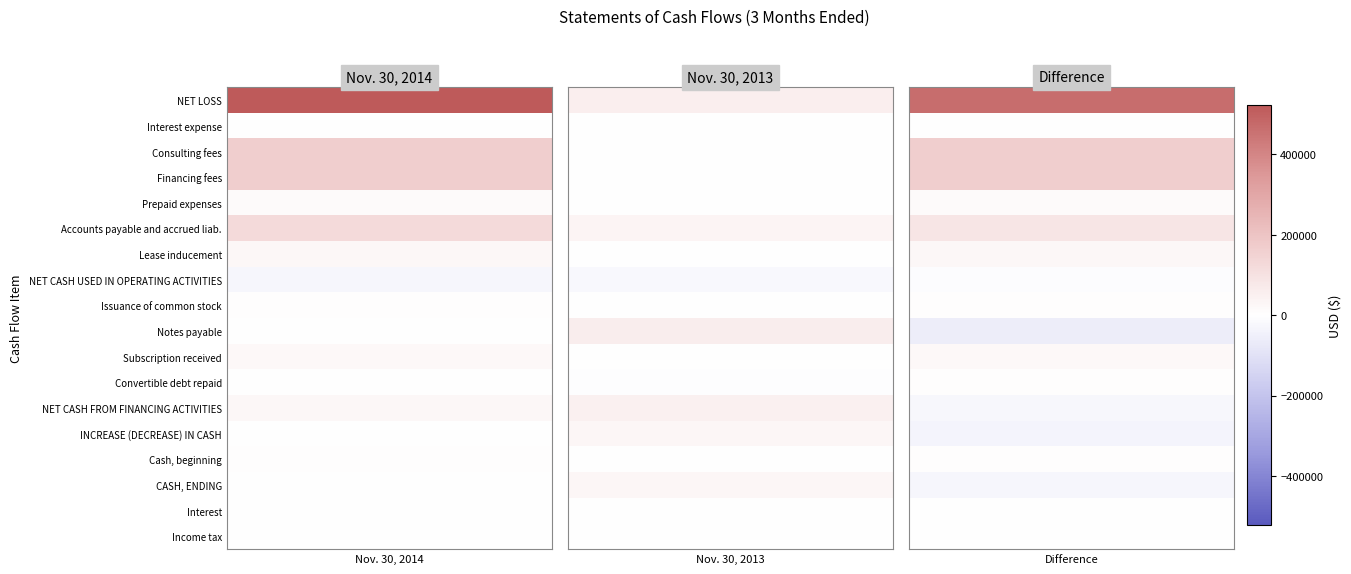

Between Nov. 30, 2014 and Nov. 30, 2013, which is larger?

Nov. 30, 2014